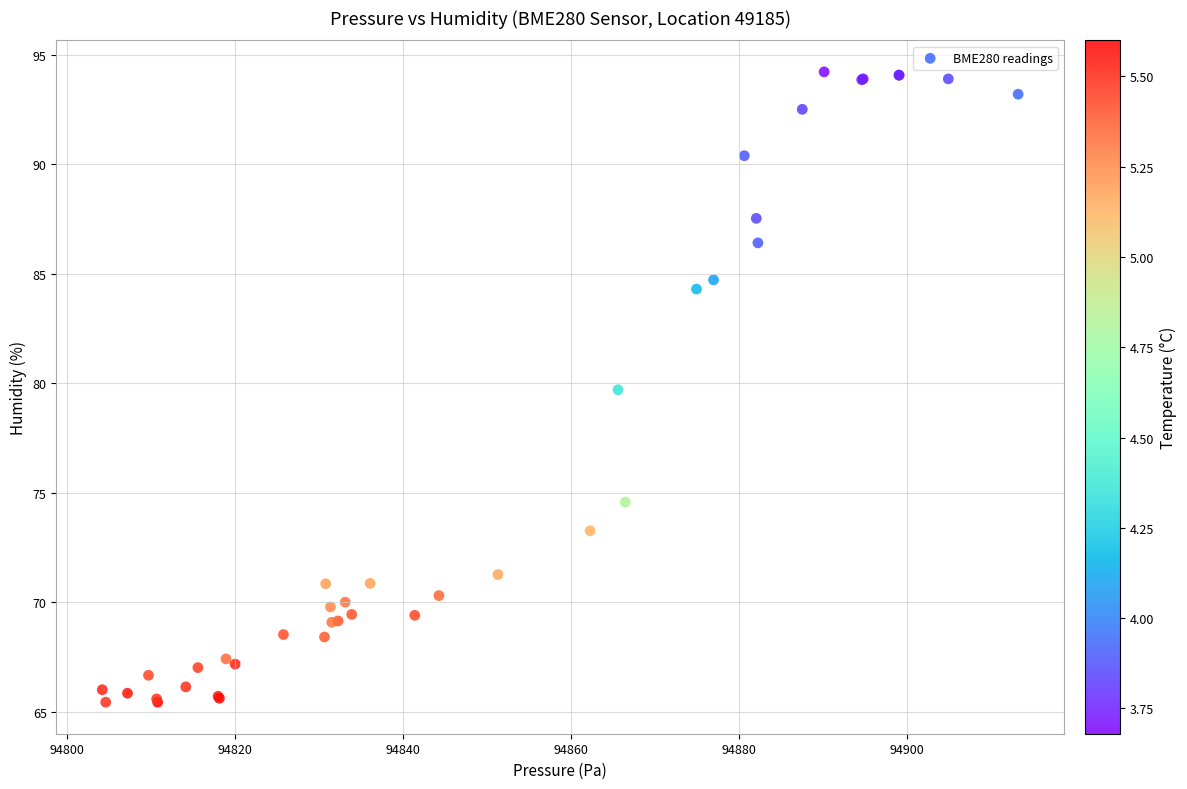

What Y value in the scatter plot is closest to 79?

79.7